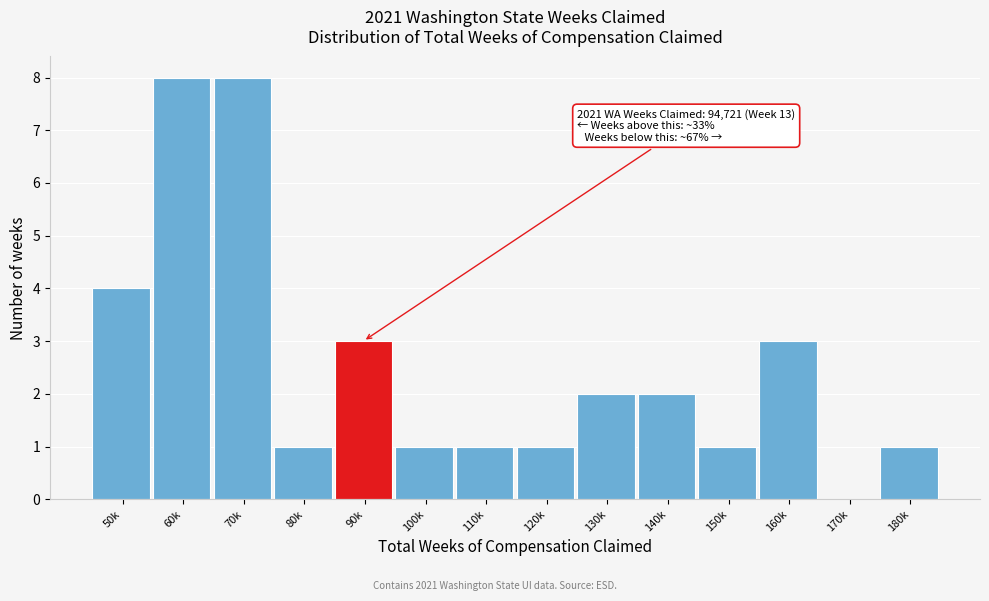

Reading left to right, extract all data points from this chart.

50k=4	60k=8	70k=8	80k=1	90k=3	100k=1	110k=1	120k=1	130k=2	140k=2	150k=1	160k=3	170k=0	180k=1